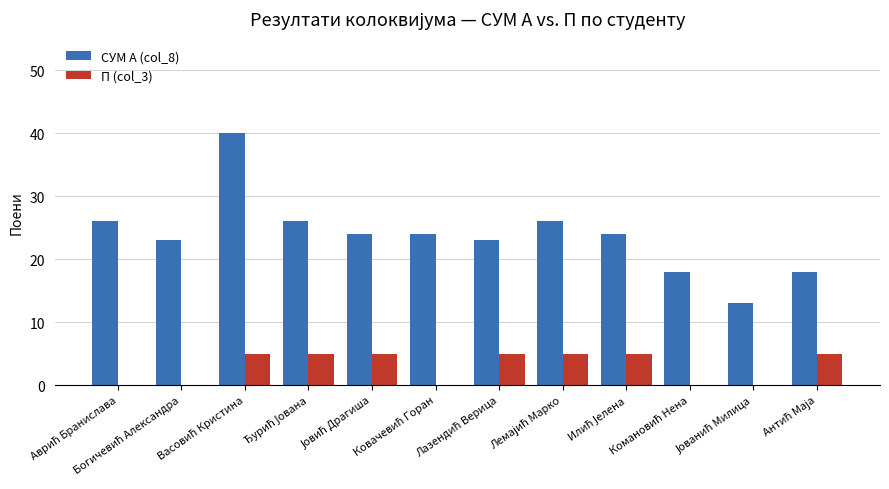

How many groups of bars are there?

12